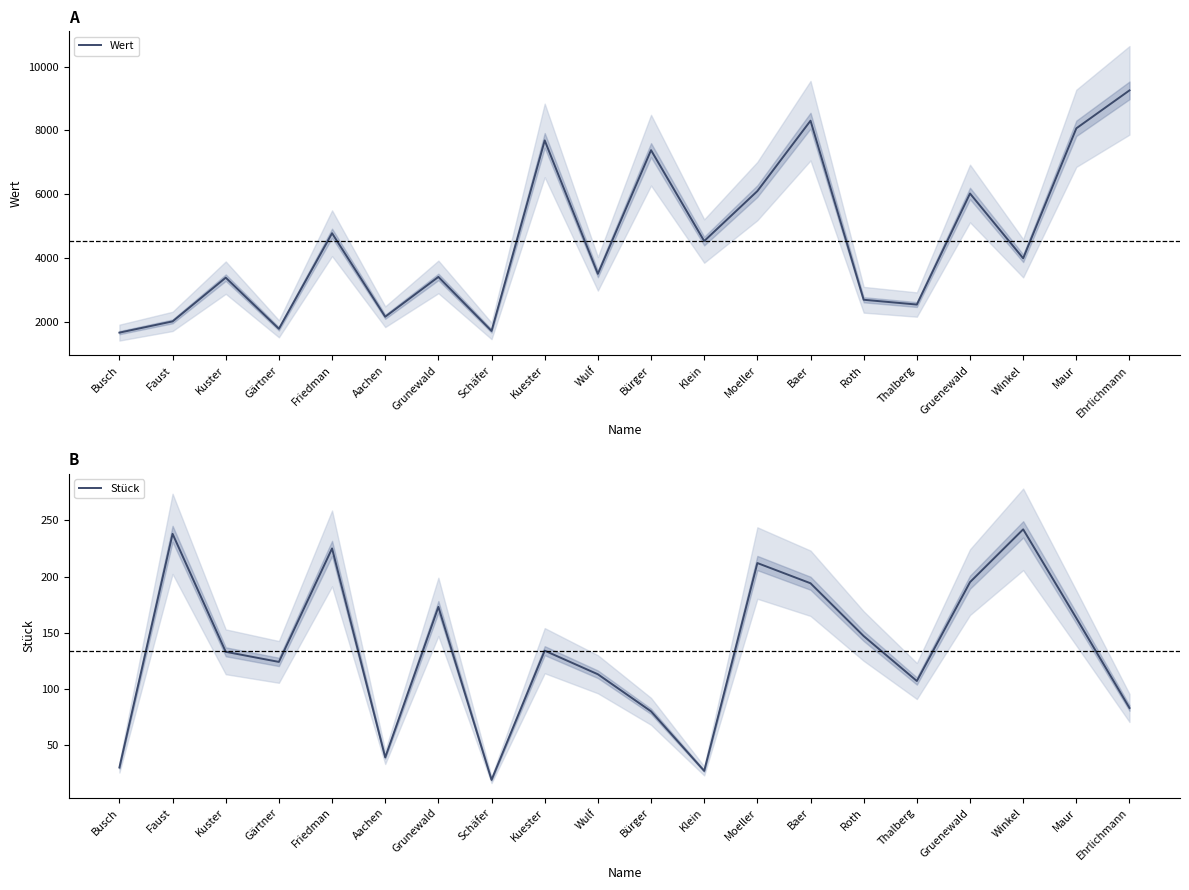

What is the minimum value shown in the chart?

19